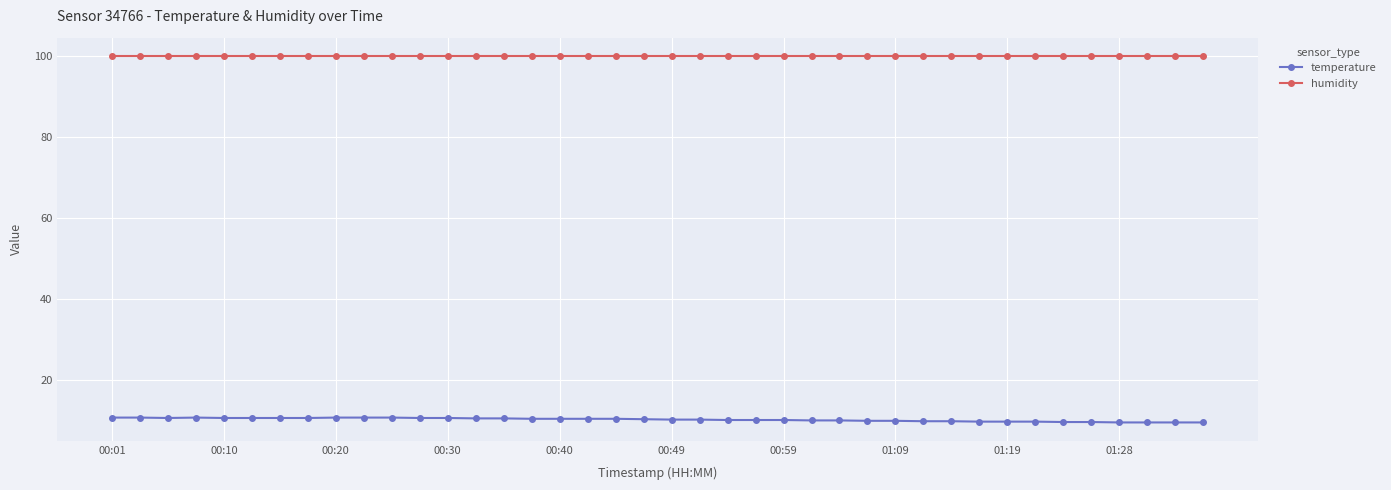

What is the maximum value for temperature?

10.6